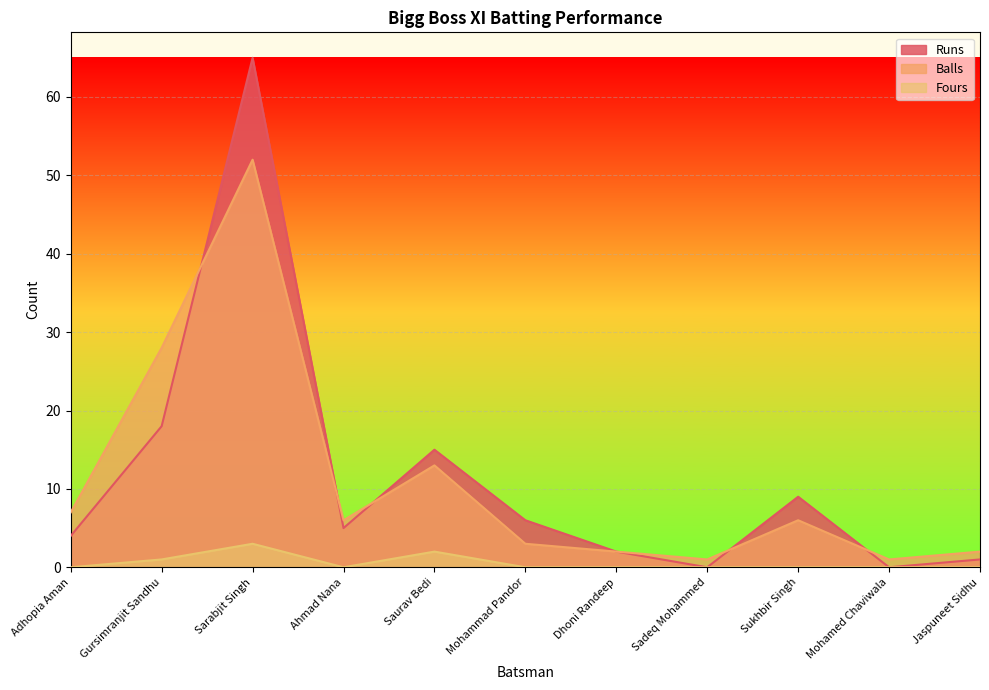

Reading left to right, transcribe all the data shown in this chart.

Runs: 4	18	65	5	15	6	2	0	9	0	1
Balls: 7	28	52	6	13	3	2	1	6	1	2
Fours: 0	1	3	0	2	0	0	0	0	0	0